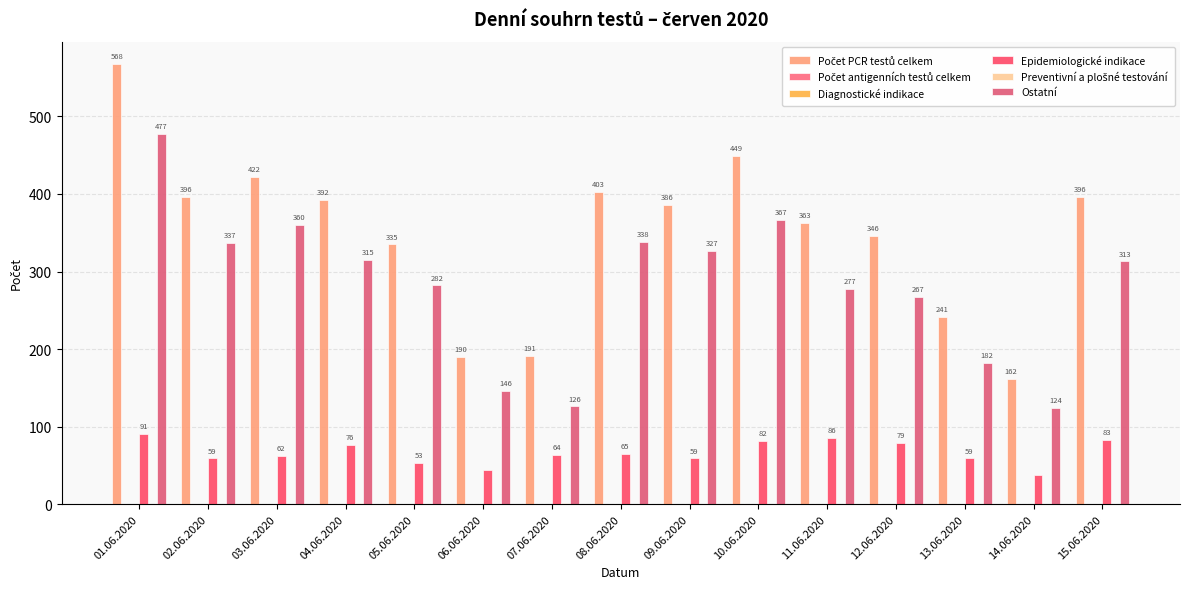

True or false: Epidemiologické indikace has a value of 65 at 08.06.2020.

True